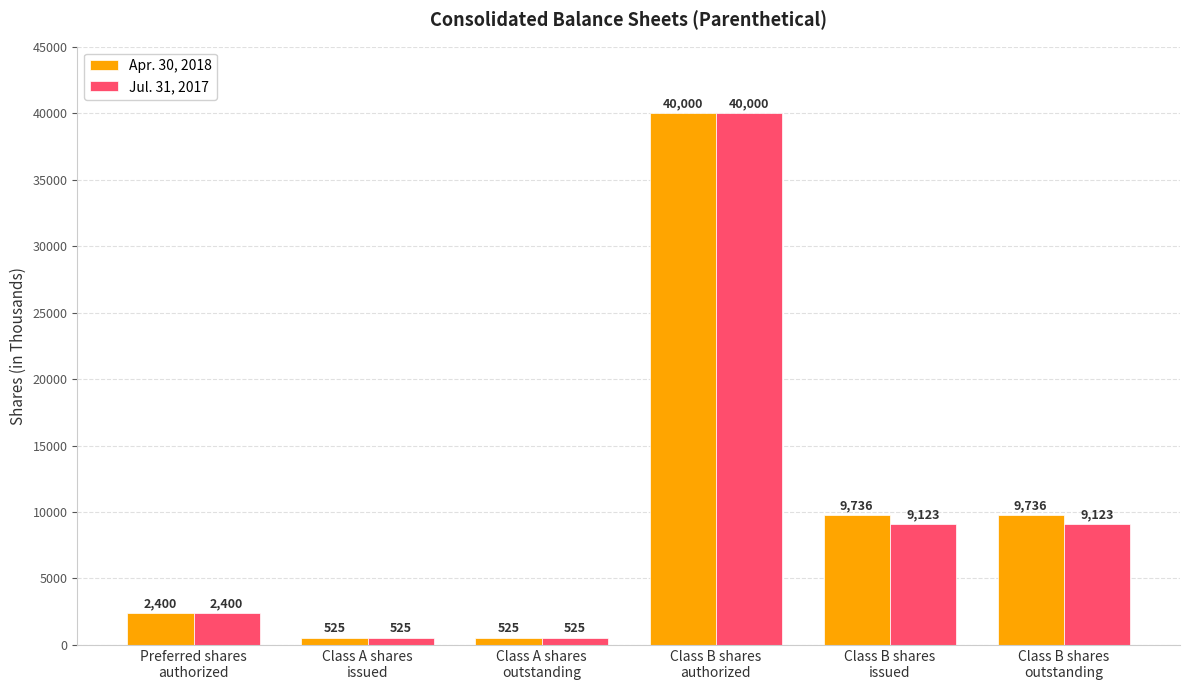

What is the average value of the Jul. 31, 2017 series?

10283